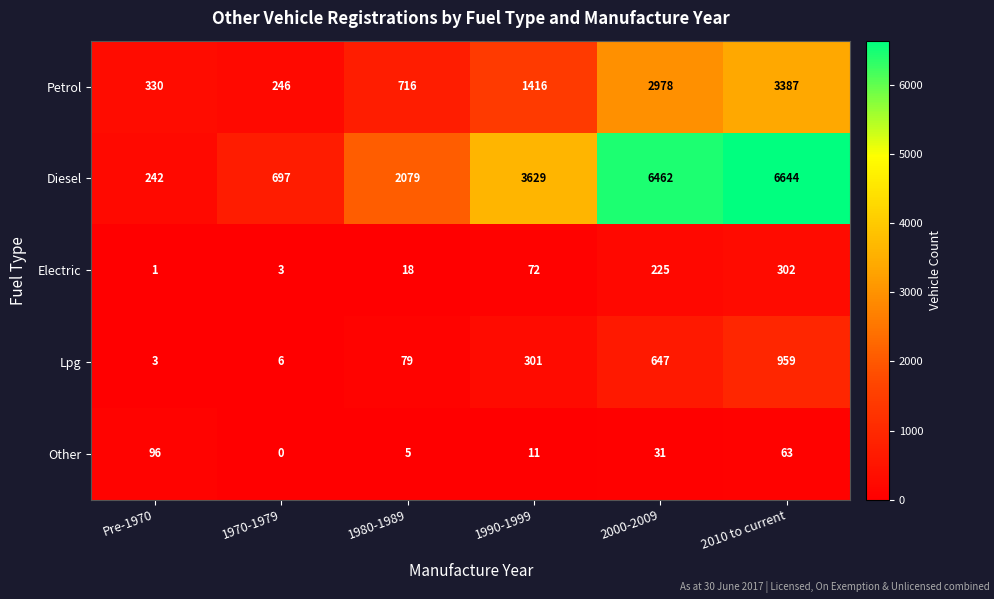

What is the sum of all Diesel values?

19753